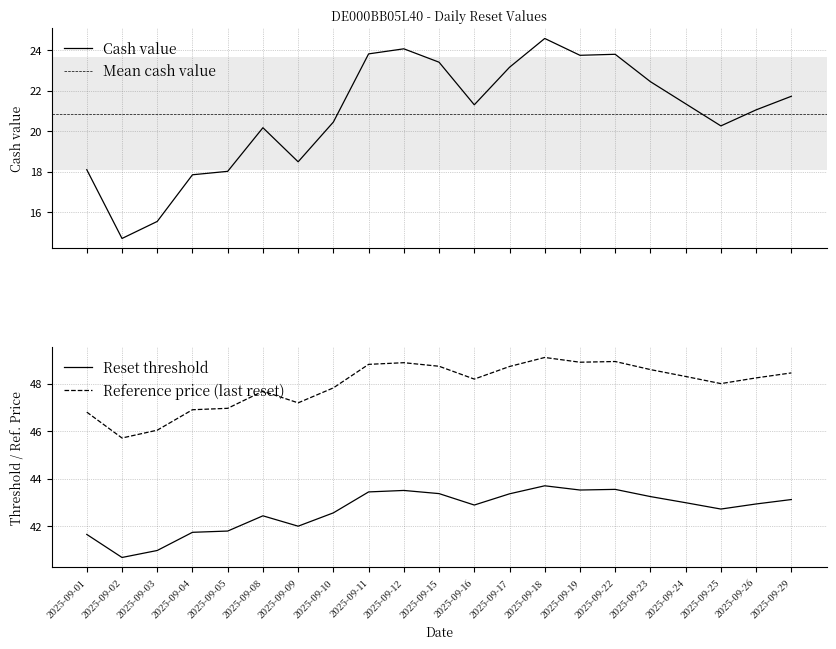

At 2025-09-09, list the series in order from largest to smallest.

Reference price (last reset), Reset threshold, Cash value